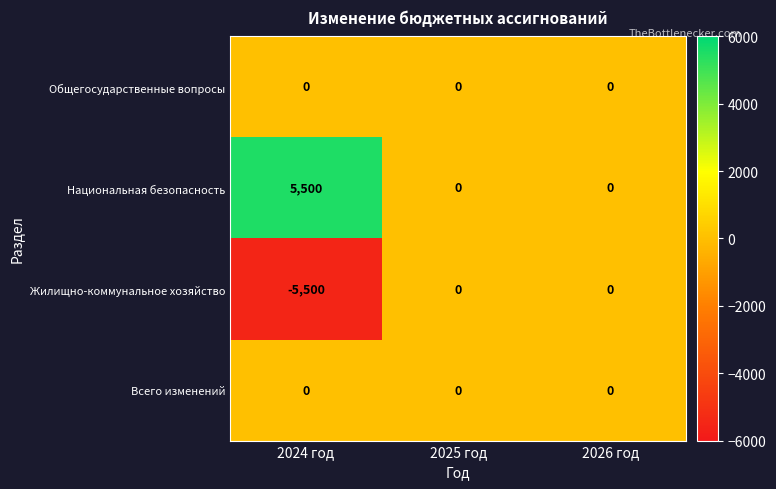

What is the sum of the Жилищно-коммунальное хозяйство values at 2025 год and 2024 год?

-5500